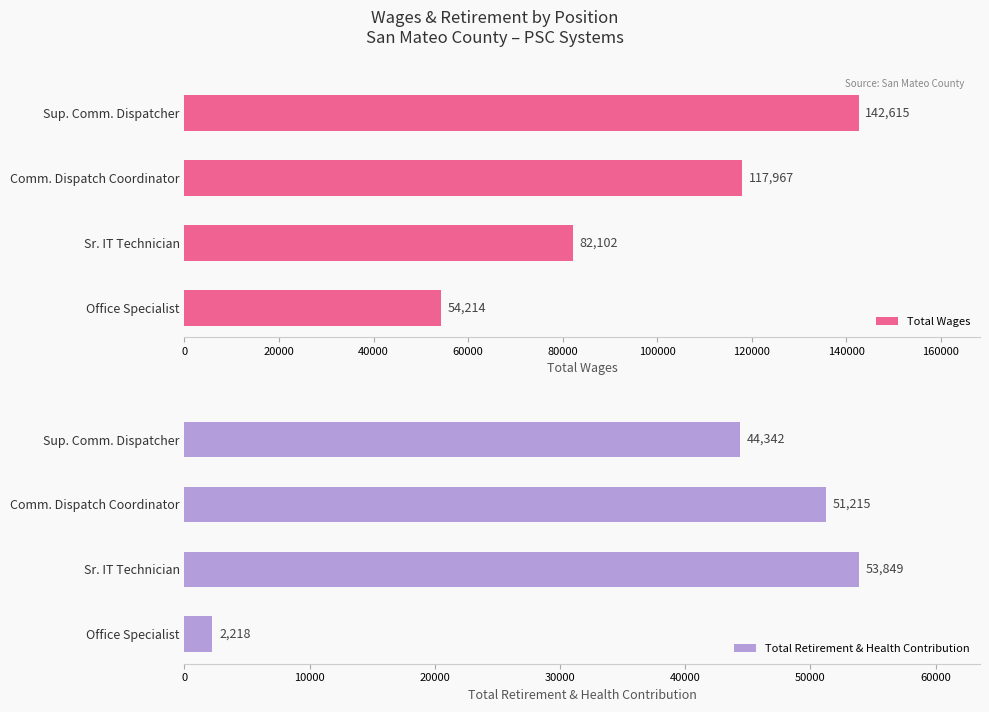

What is the value of the Total Retirement & Health Contribution bar at the 2nd from the left?

51215